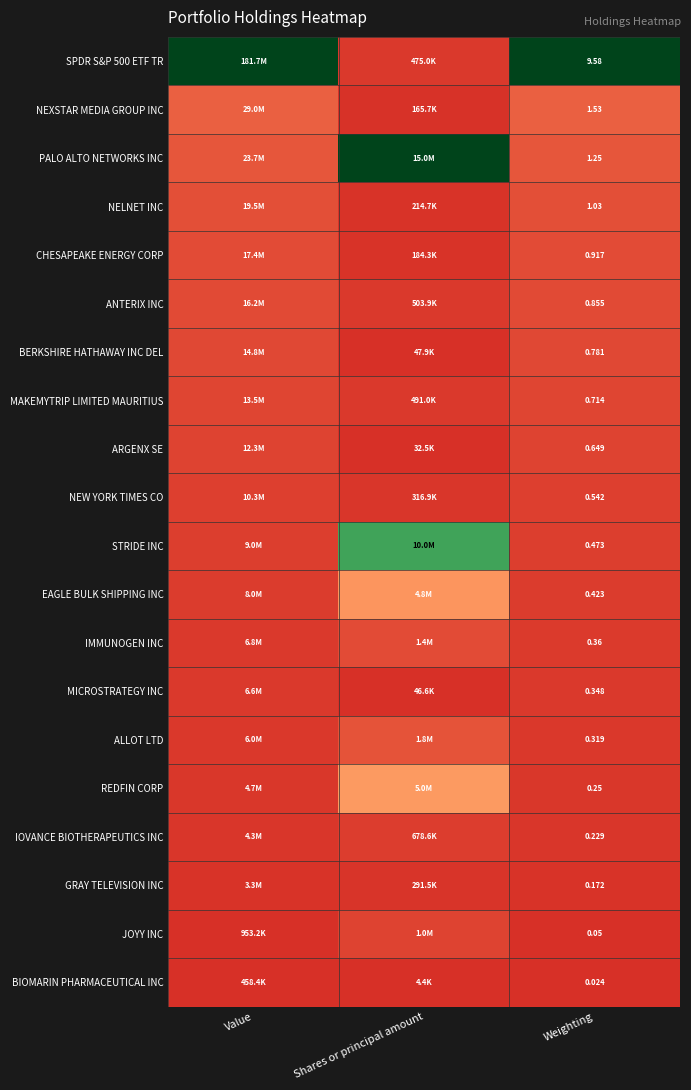

What is the difference between the highest and lowest values at Weighting?

9.6